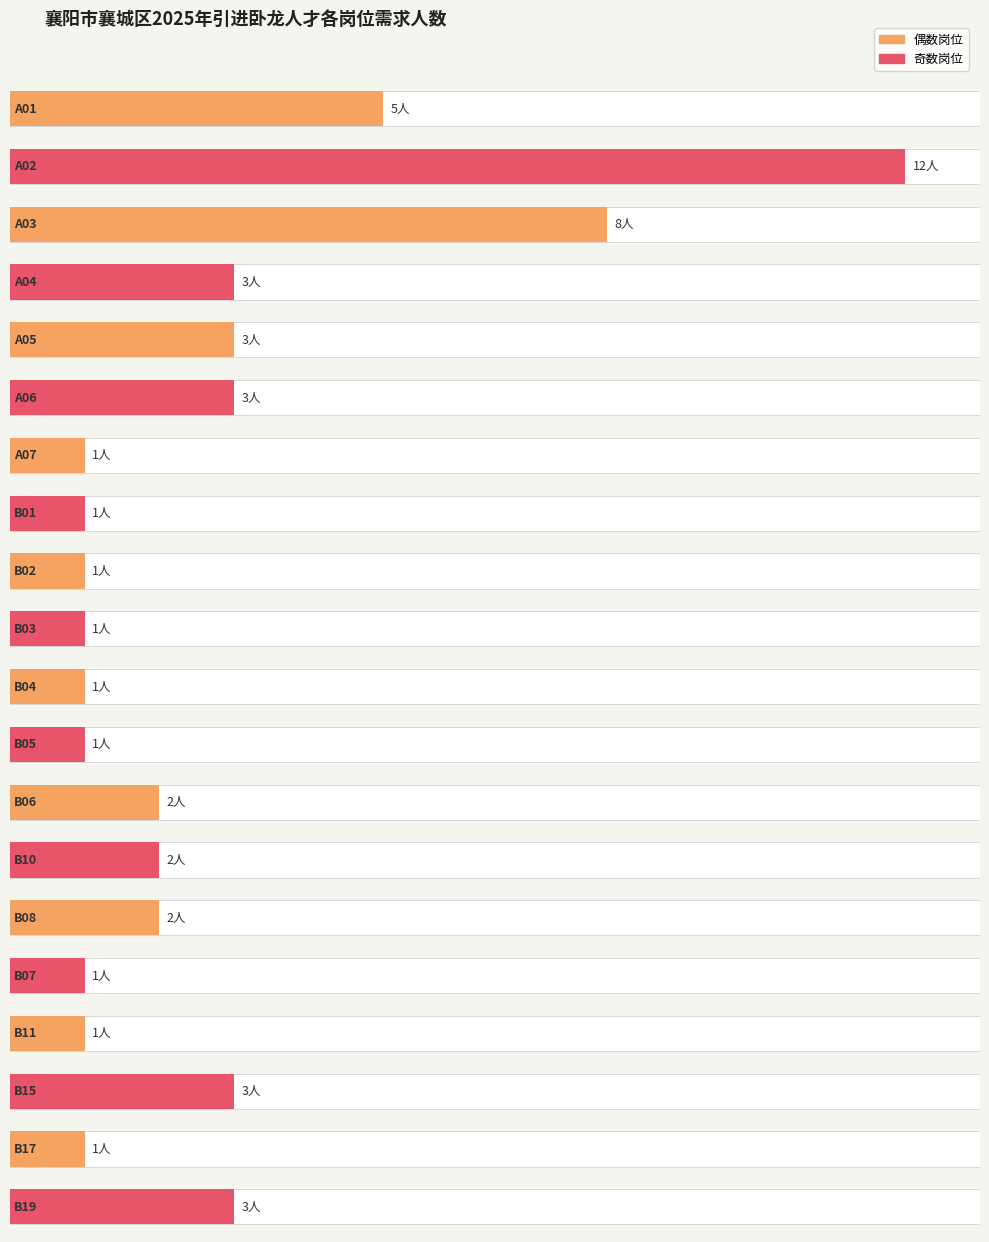

What is the label of the 19th bar from the right?

A02